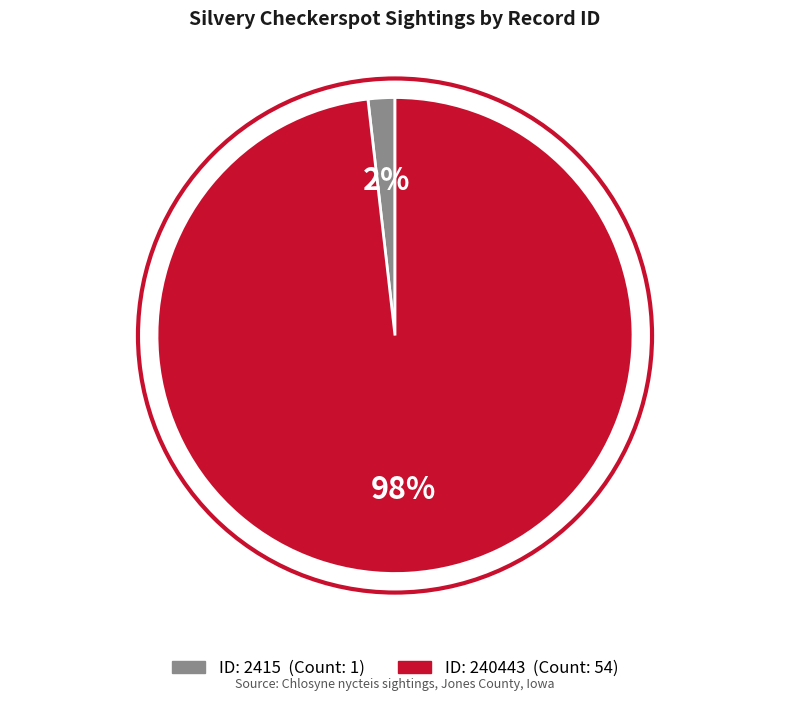

Does any single category account for the majority?

Yes